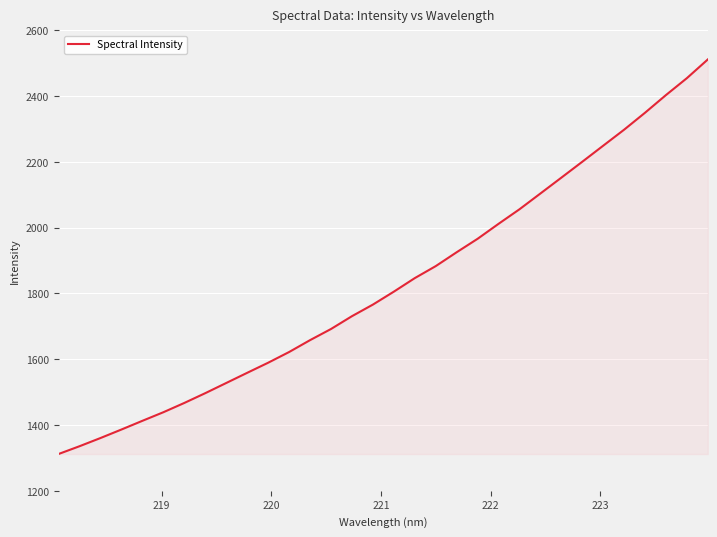

What is the smallest value displayed?

1311.8